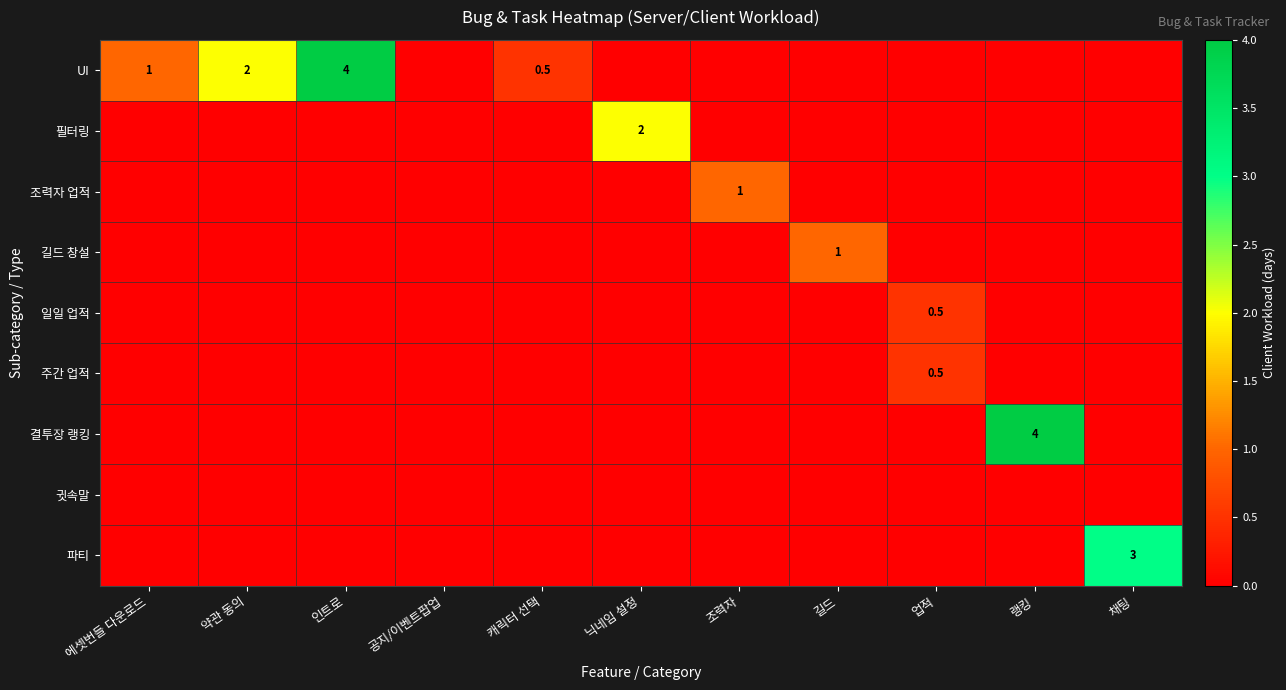

What is the maximum value for 조력자 업적?

1.0